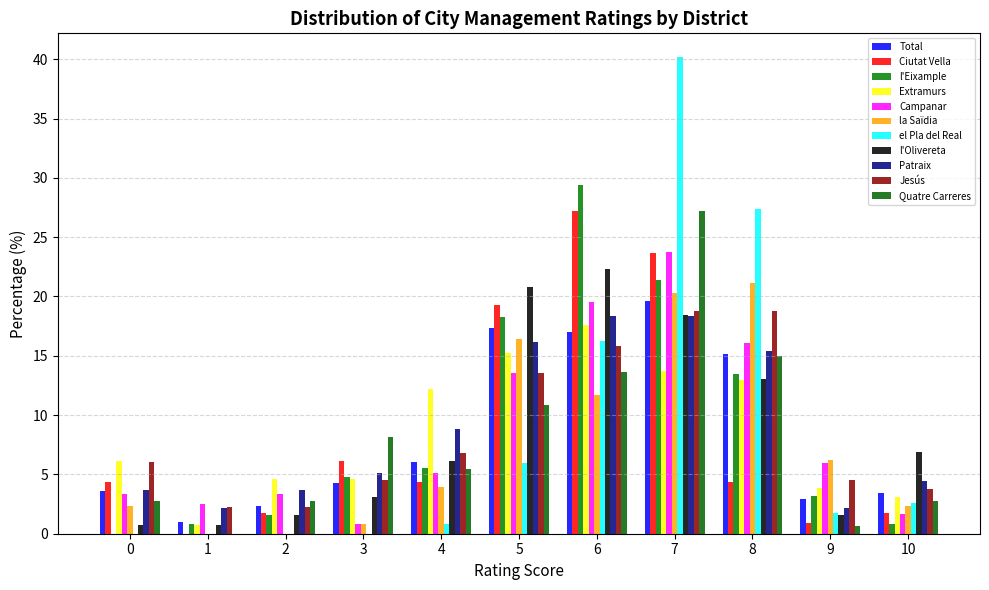

How many data points in la Saïdia are above 3?

6